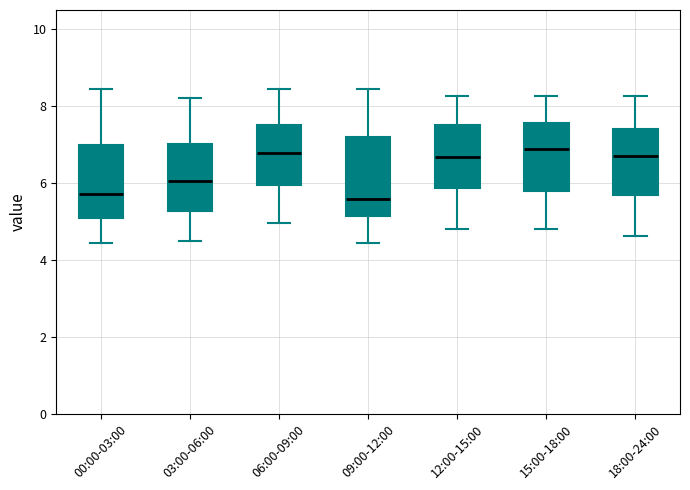

Reading left to right, read every box against the y-axis: the position of its median line, the range the box covers, and the ends of its whiskers. The values are not printed on the chart, so give them approximately, as read against the axis.

00:00-03:00: median 5.8, box 5.0 to 7.0, whiskers 4.4 to 8.4
03:00-06:00: median 6.0, box 5.2 to 7.0, whiskers 4.6 to 8.2
06:00-09:00: median 6.8, box 6.0 to 7.6, whiskers 5.0 to 8.4
09:00-12:00: median 5.6, box 5.2 to 7.2, whiskers 4.4 to 8.4
12:00-15:00: median 6.6, box 5.8 to 7.6, whiskers 4.8 to 8.2
15:00-18:00: median 6.8, box 5.8 to 7.6, whiskers 4.8 to 8.2
18:00-24:00: median 6.8, box 5.8 to 7.4, whiskers 4.6 to 8.2